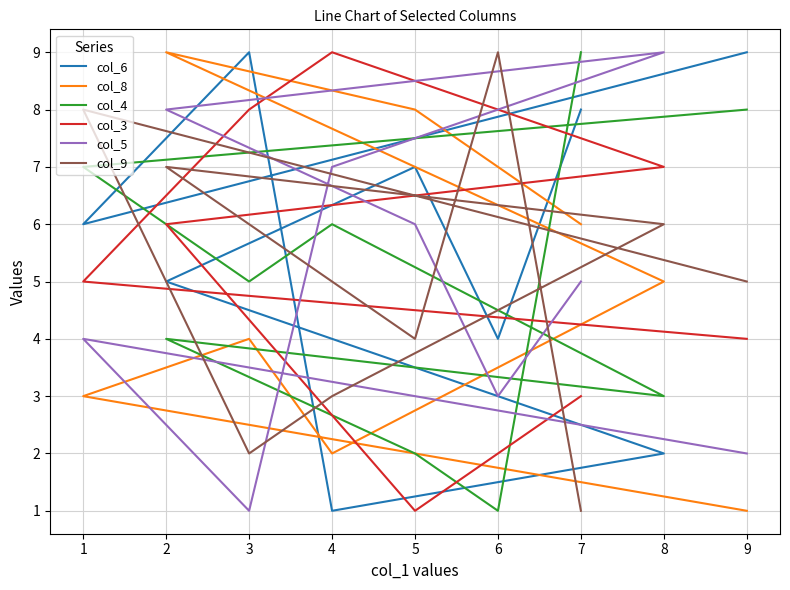

What is the difference between the maximum and minimum values in the col_9 series?

8